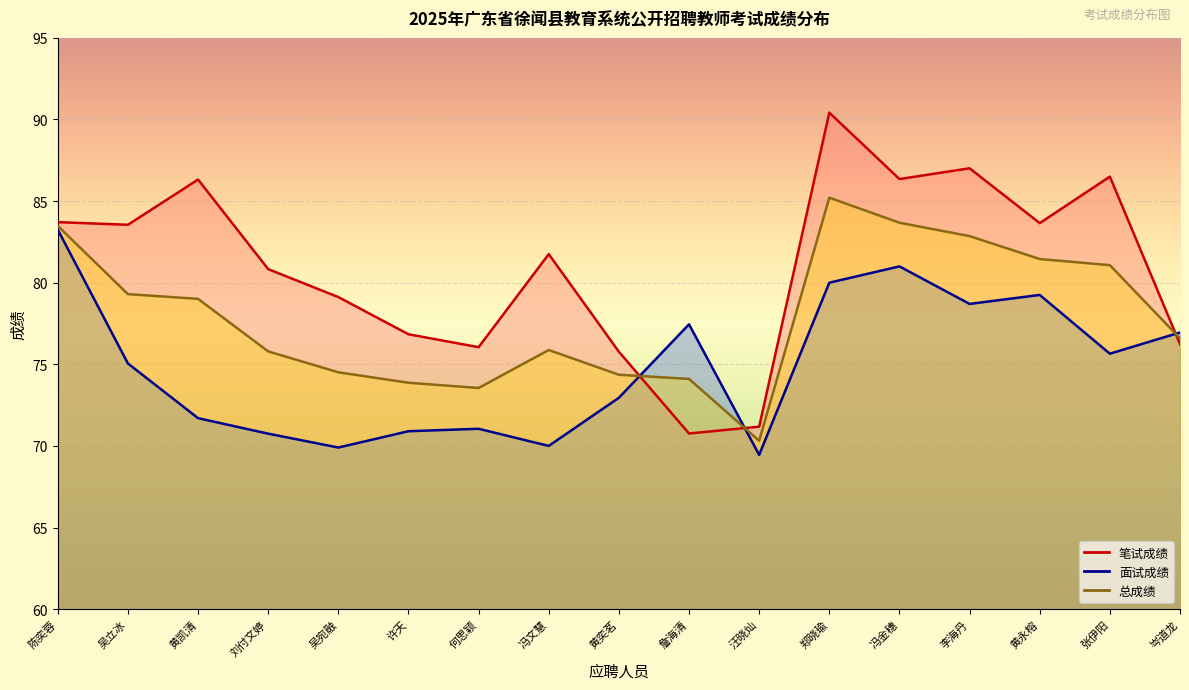

How many data points in 面试成绩 are above 75?

9